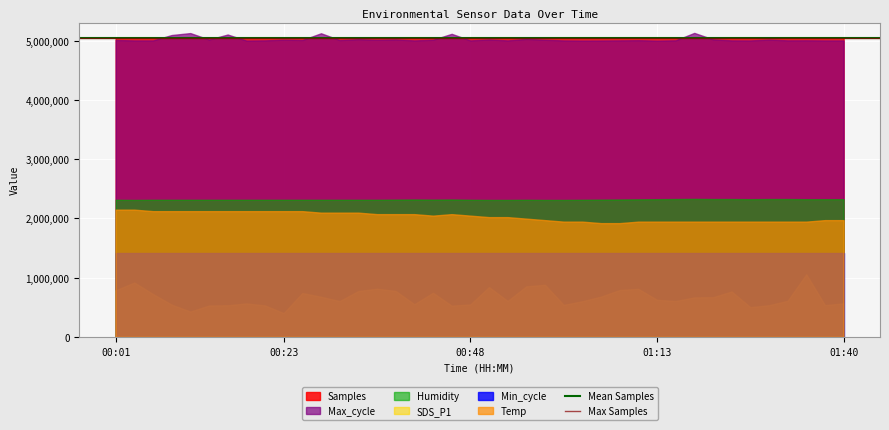

Which series has the widest spread of values?

SDS_P1